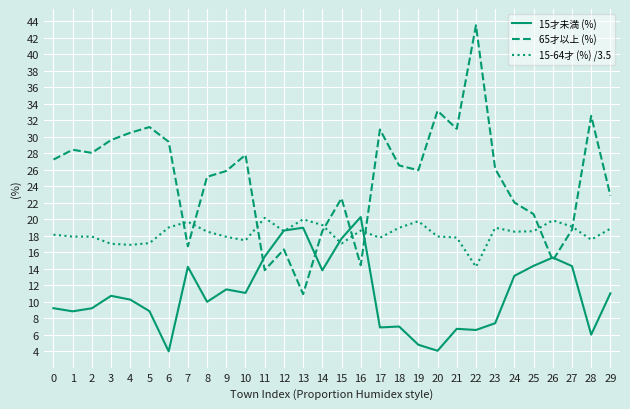

At 27, list the series in order from largest to smallest.

15-64才 (%) /3.5, 65才以上 (%), 15才未満 (%)